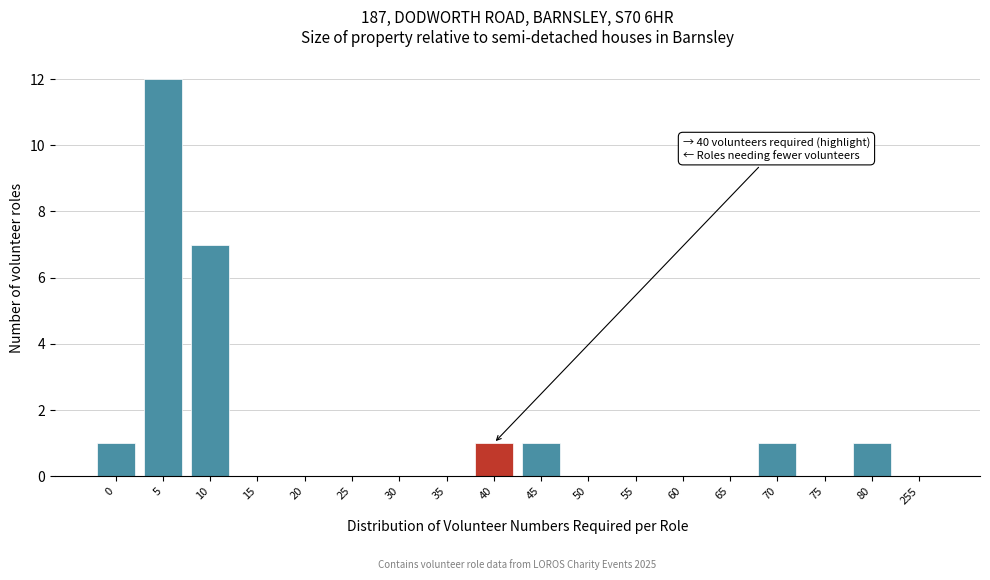

Reading left to right, transcribe all the data shown in this chart.

0=1	5=12	10=7	15=0	20=0	25=0	30=0	35=0	40=1	45=1	50=0	55=0	60=0	65=0	70=1	75=0	80=1	255=0